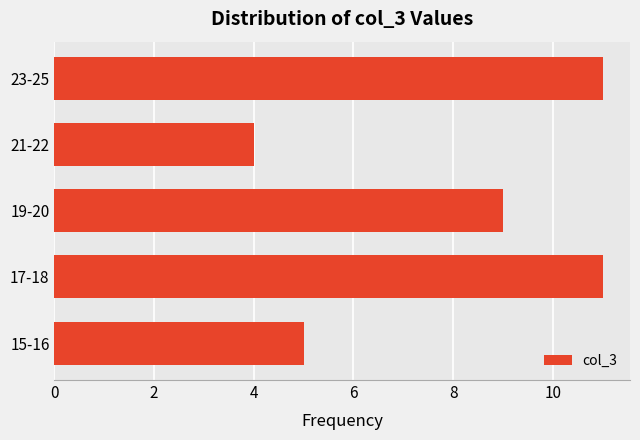

What is the difference between the second highest and second lowest values?

6